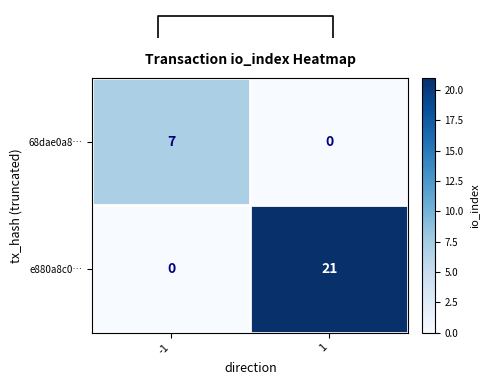

Is the value of e880a8c0… at 1 greater than the value of 68dae0a8… at 1?

Yes